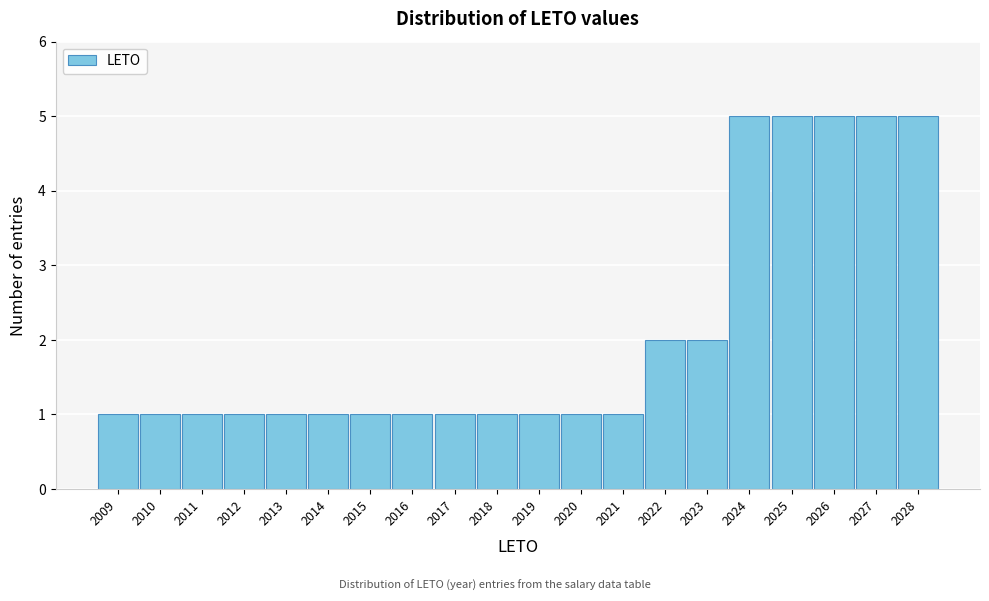

Reading left to right, list all the values displayed in this chart.

1	1	1	1	1	1	1	1	1	1	1	1	1	2	2	5	5	5	5	5